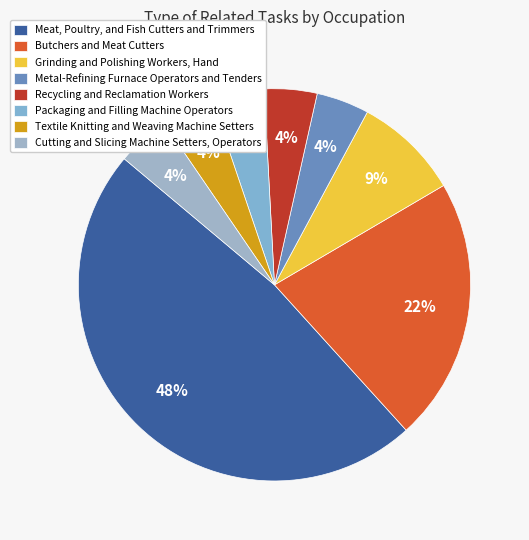

Is there any slice that represents more than half of the pie?

No